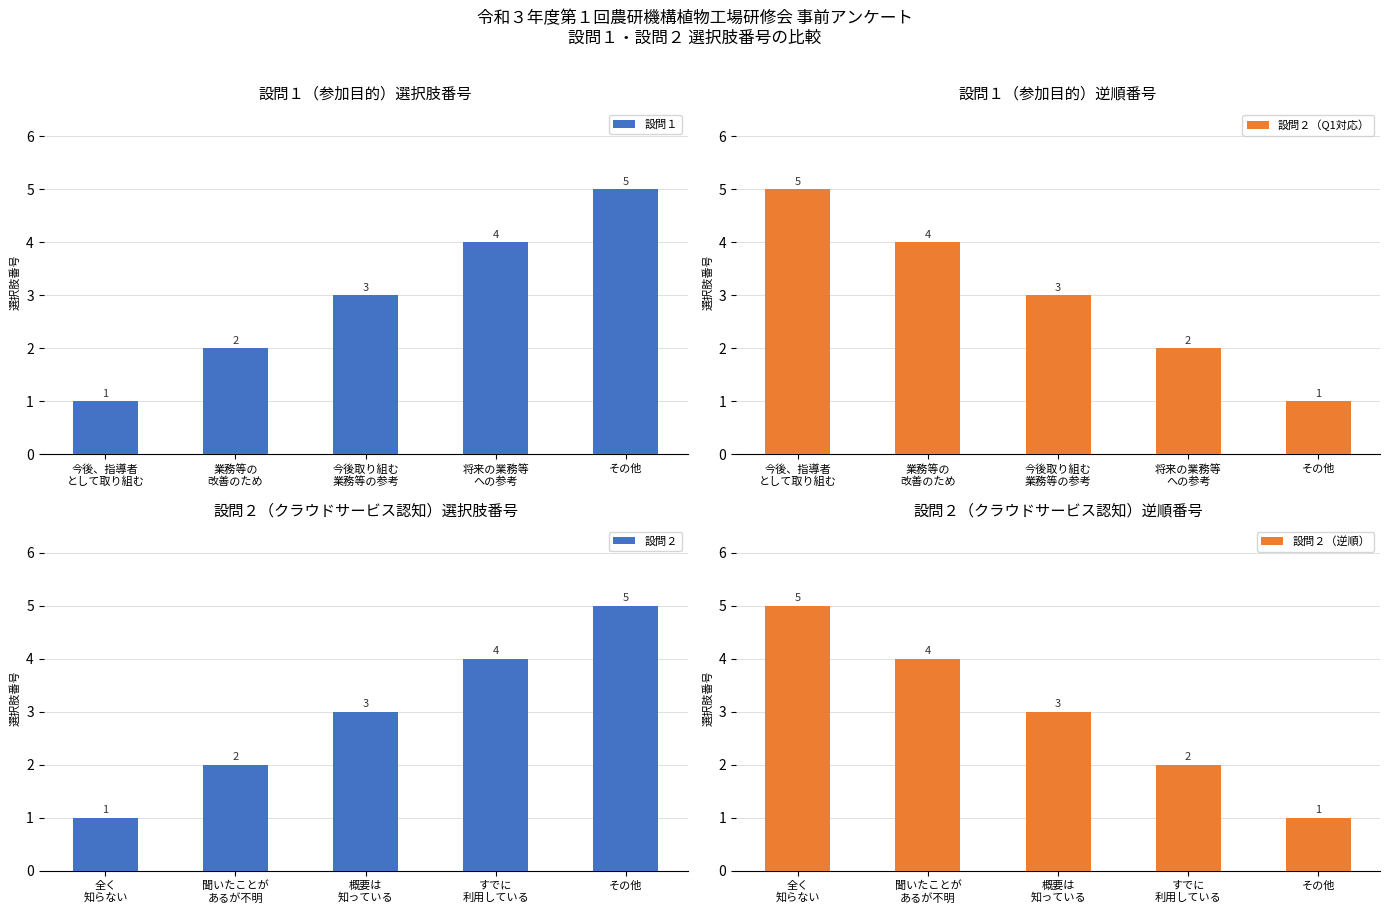

What value does the 設問１ series have at 将来の業務等
への参考?

4